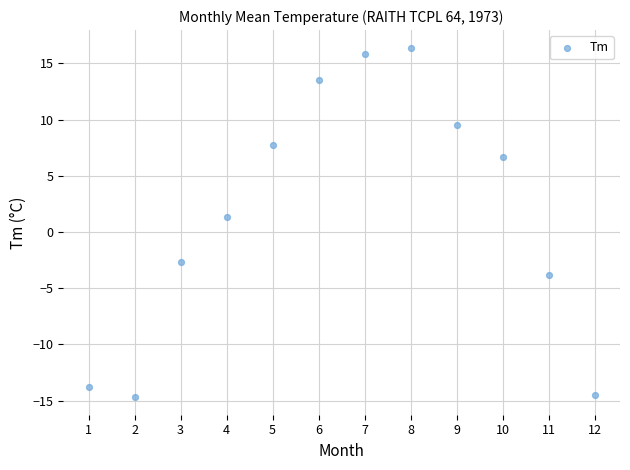

What is the range of X values (max minus min)?

11.0